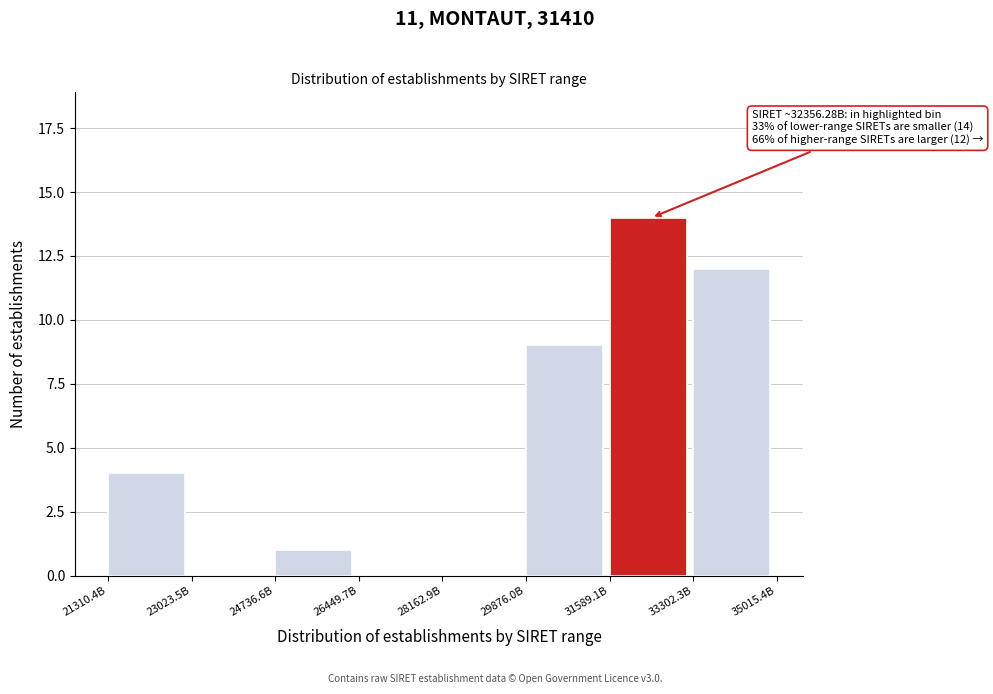

Reading left to right, transcribe all the data shown in this chart.

21310.4B=4	23023.5B=0	24736.6B=1	26449.7B=0	28162.9B=0	29876.0B=9	31589.1B=14	33302.3B=12